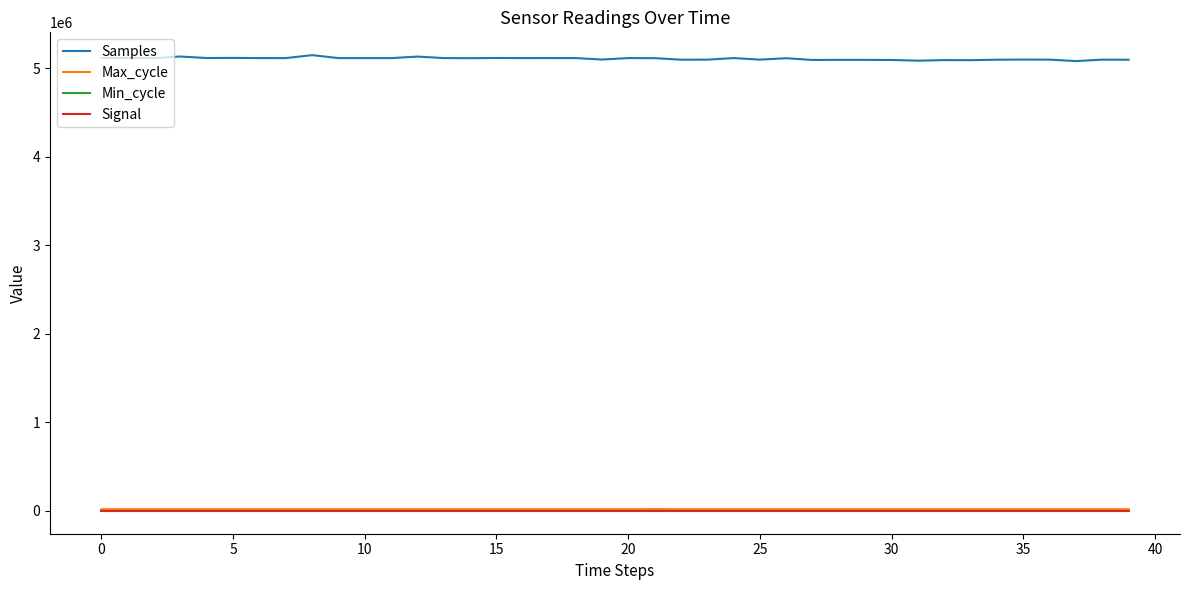

What is the difference between the maximum and minimum values in the Min_cycle series?

1